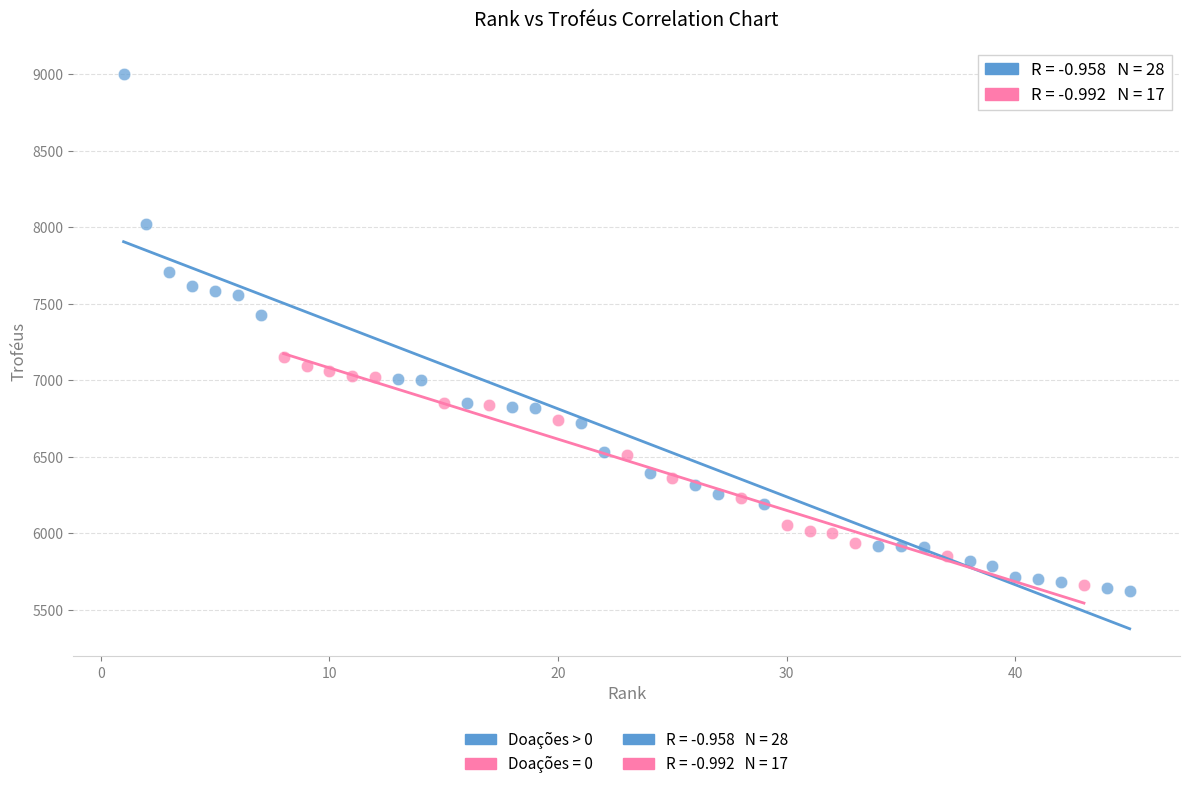

Which series contains the highest Y value?

Doações > 0